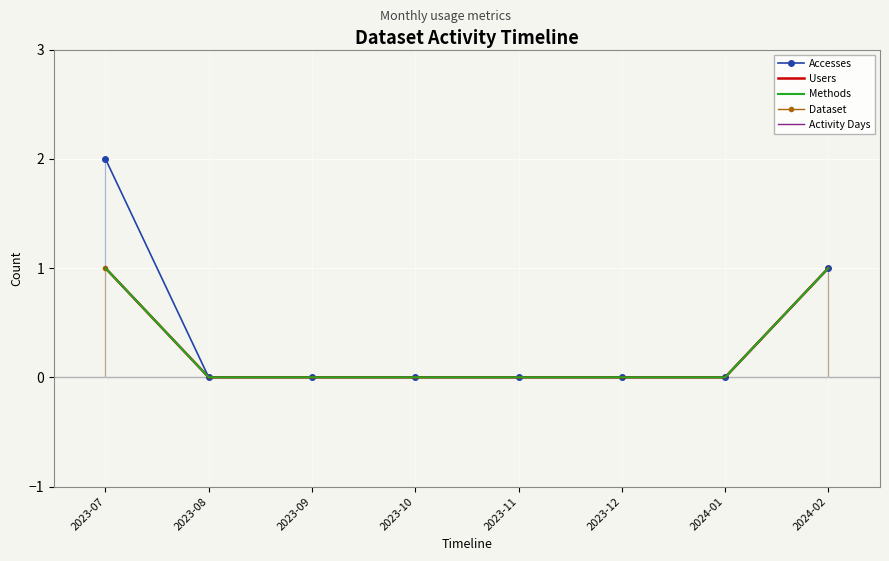

What position from the left is 2024-01?

7